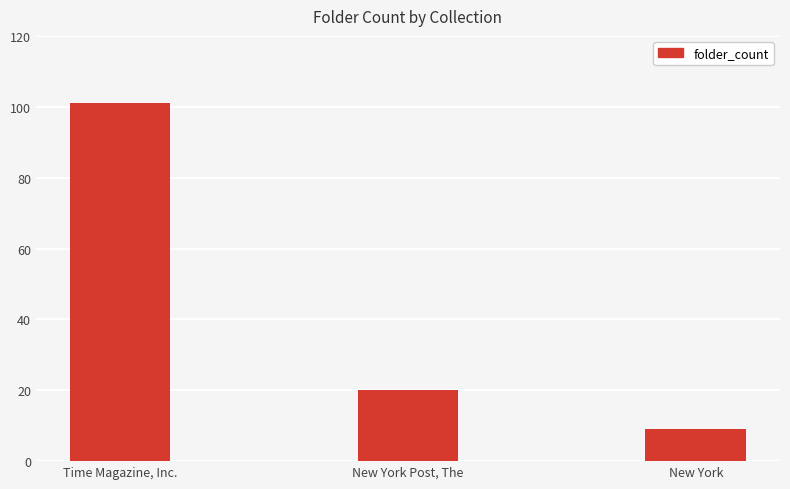

Is it true that the value at New York is 9?

True